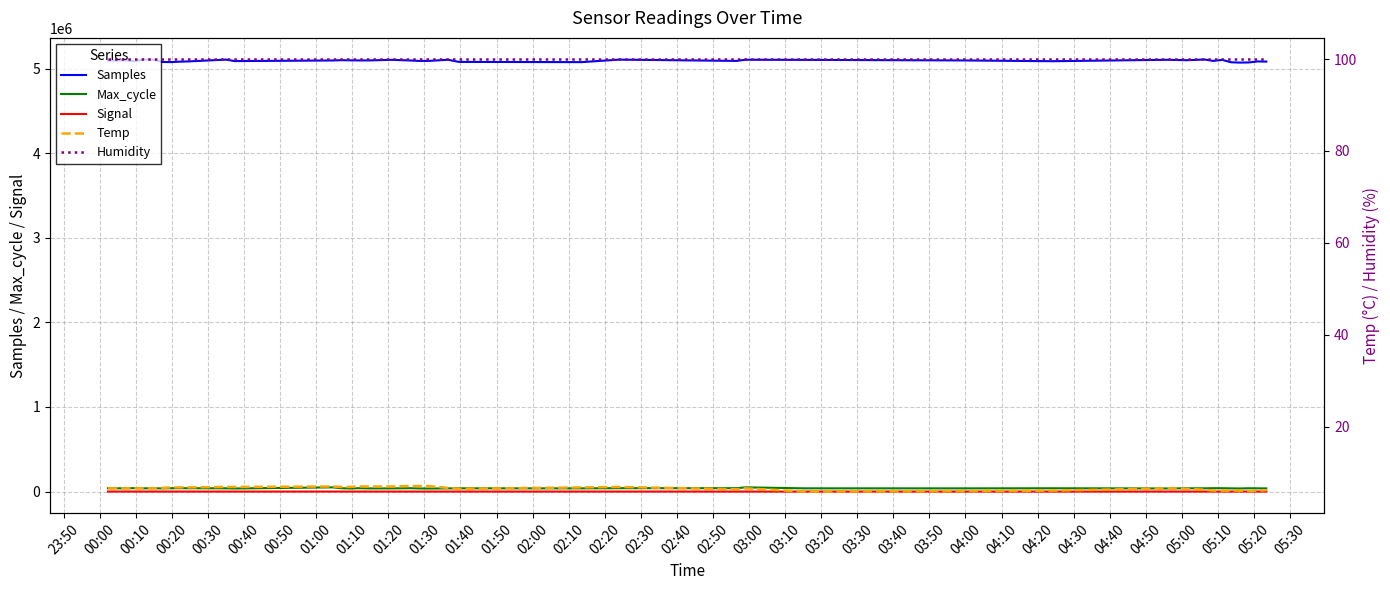

How many lines are shown in the chart?

5